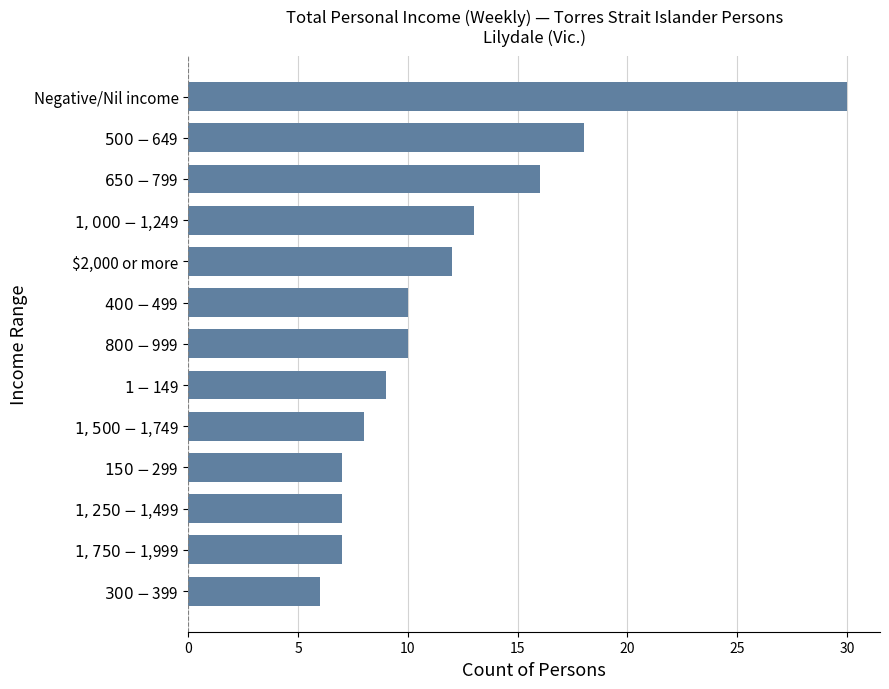

How many categories are shown in the chart?

13